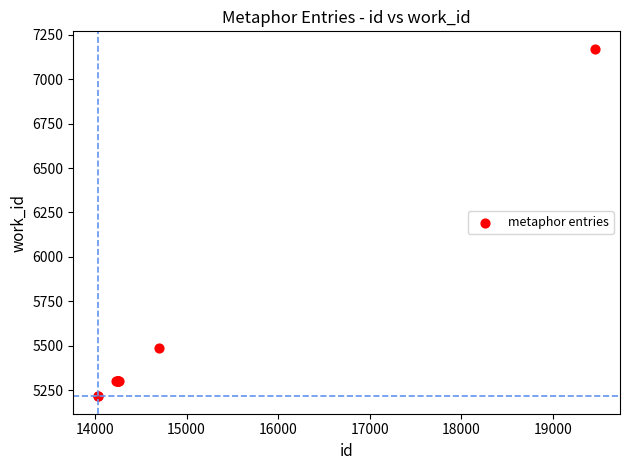

What Y value in the scatter plot is closest to 6193?

5489